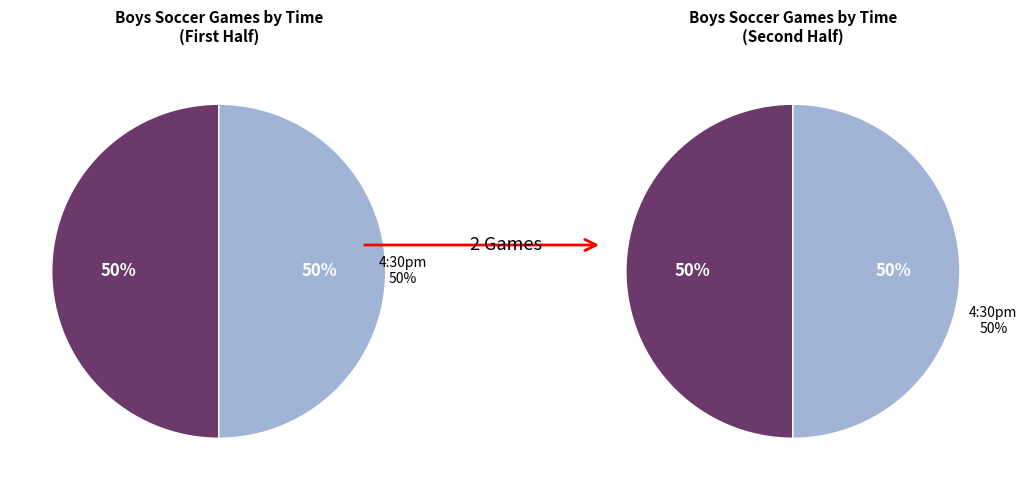

To the nearest percent, what portion does 4pm represent?

50%